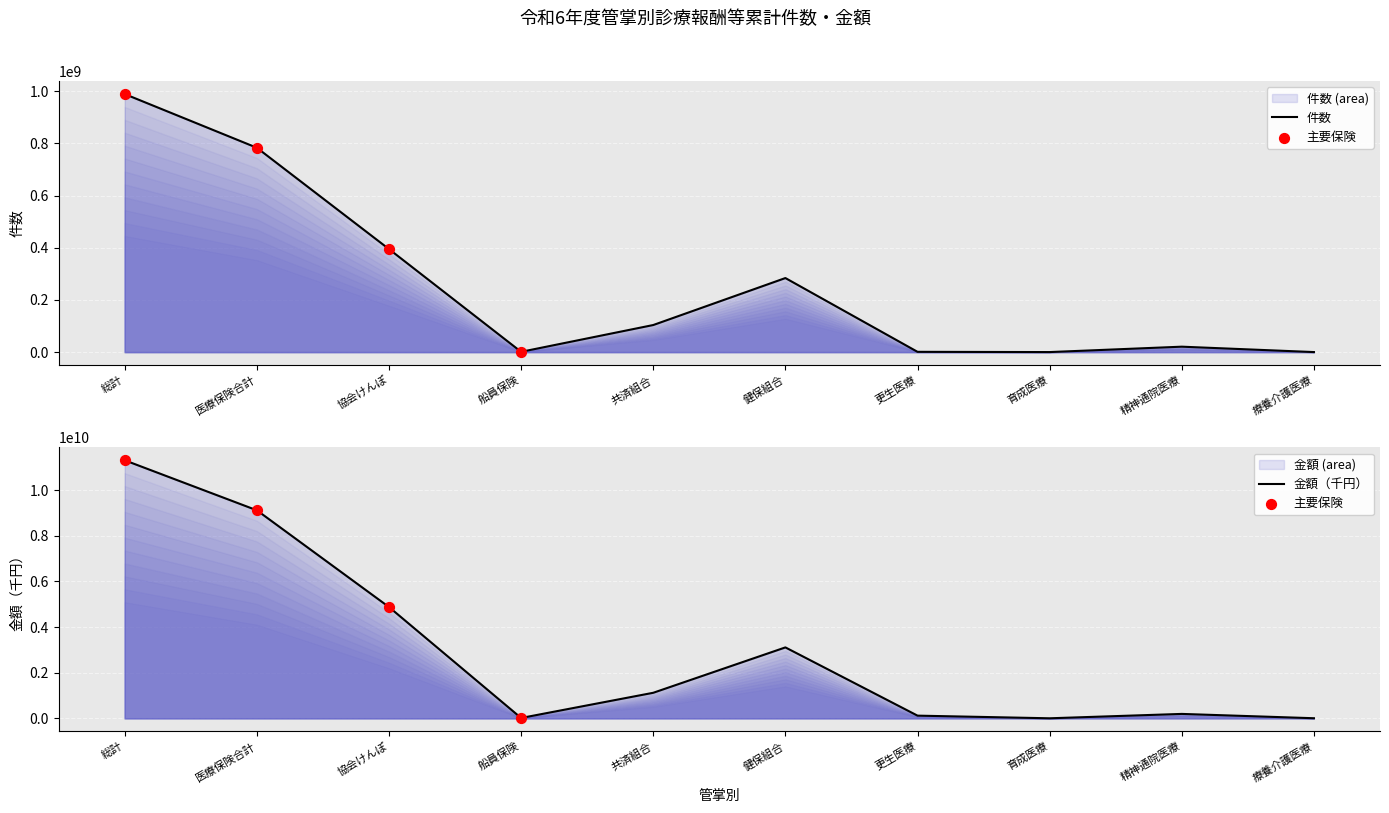

What are all the series names shown in the legend?

件数, 金額(千円)